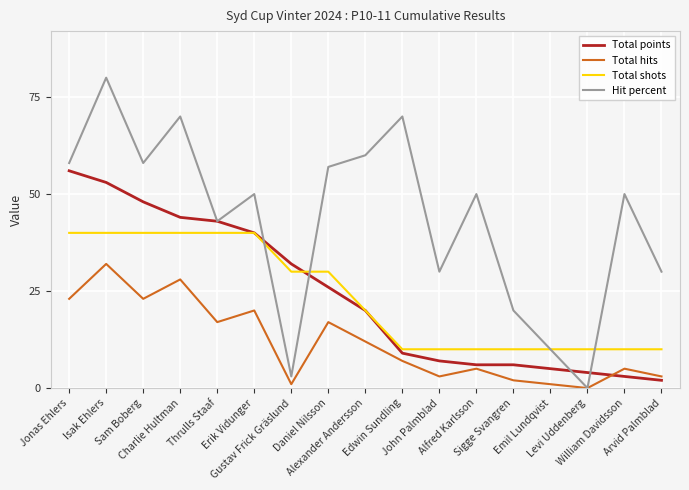

True or false: Total shots and Total hits cross at least once.

False